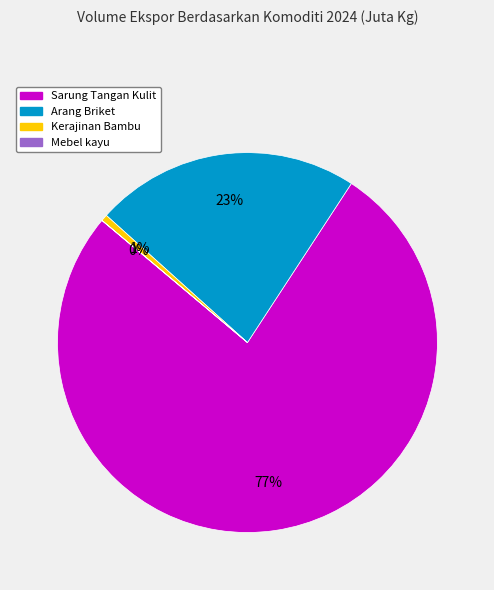

To the nearest percent, what is the average slice percentage?

25%